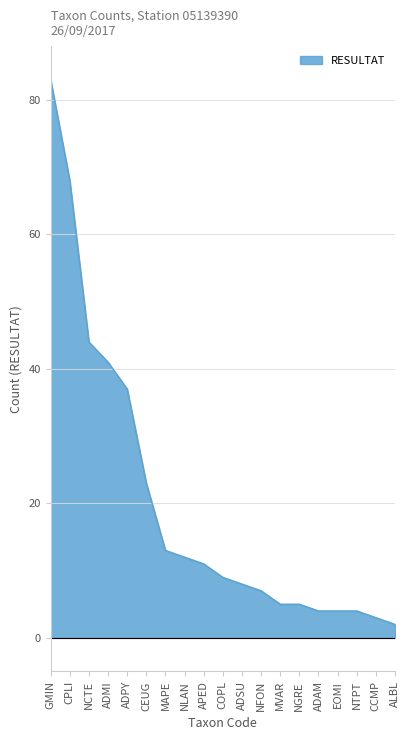

What position from the left is COPL?

10